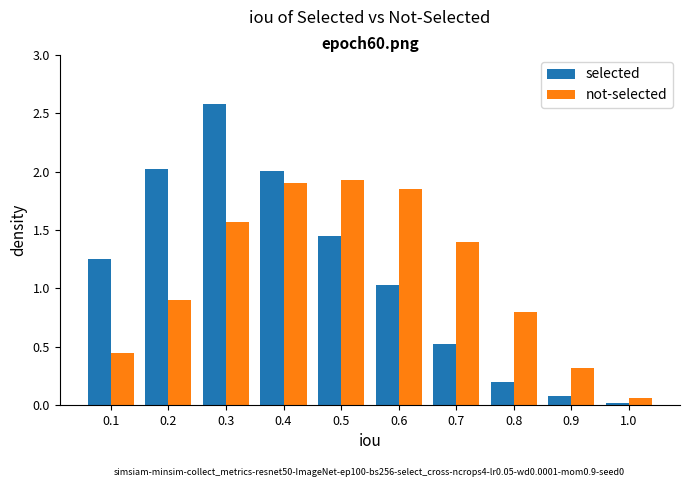

Which series has the widest spread of values?

selected